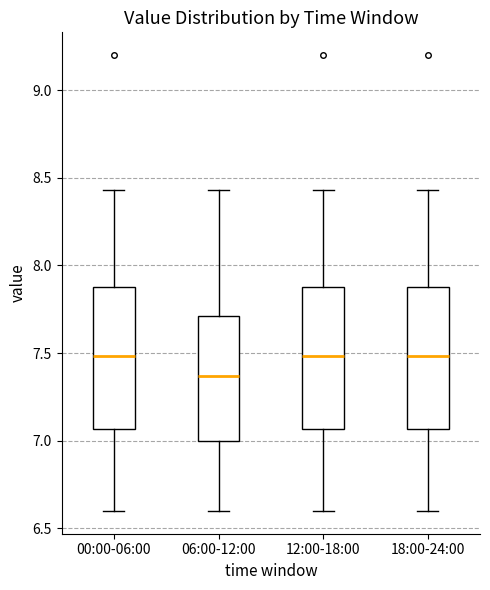

Where does the upper whisker of the box for 18:00-24:00 end on the y-axis? The values are not printed on the chart, so give them approximately, as read against the axis.

8.45